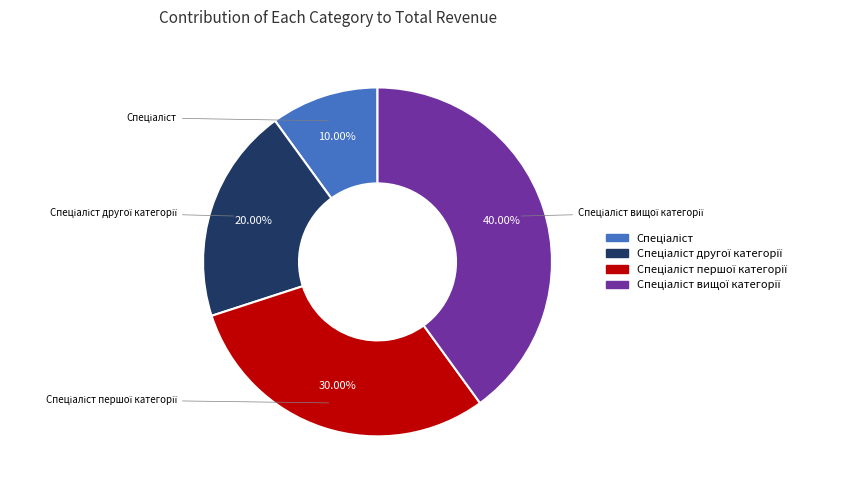

Does any single category account for the majority?

No